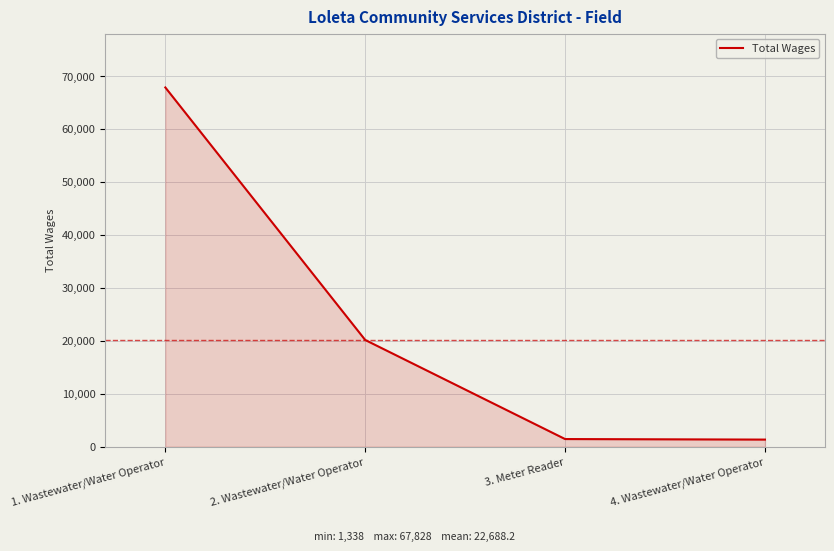

How many categories are shown in the chart?

4